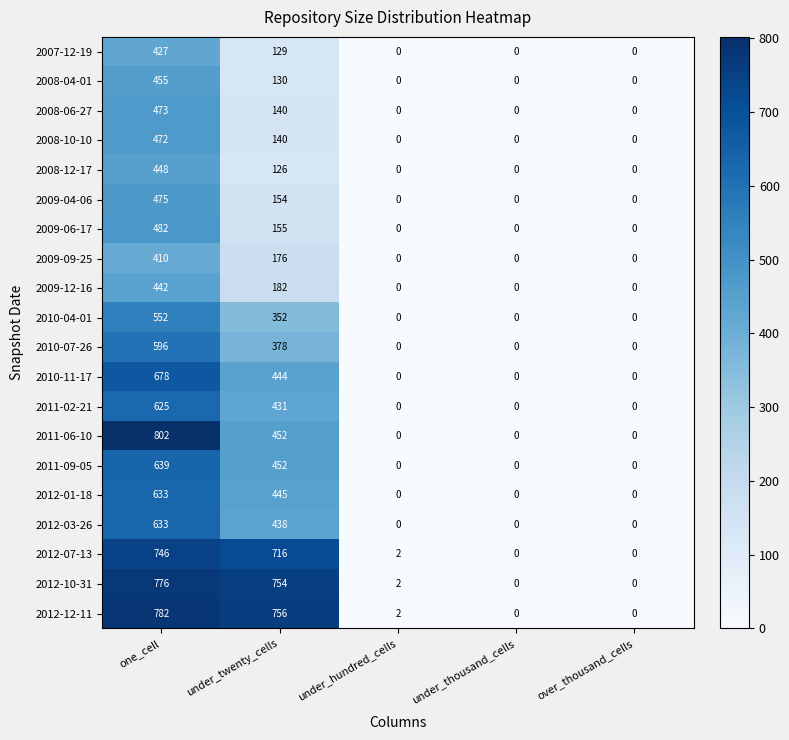

Which series has the largest total across all categories?

2012-12-11